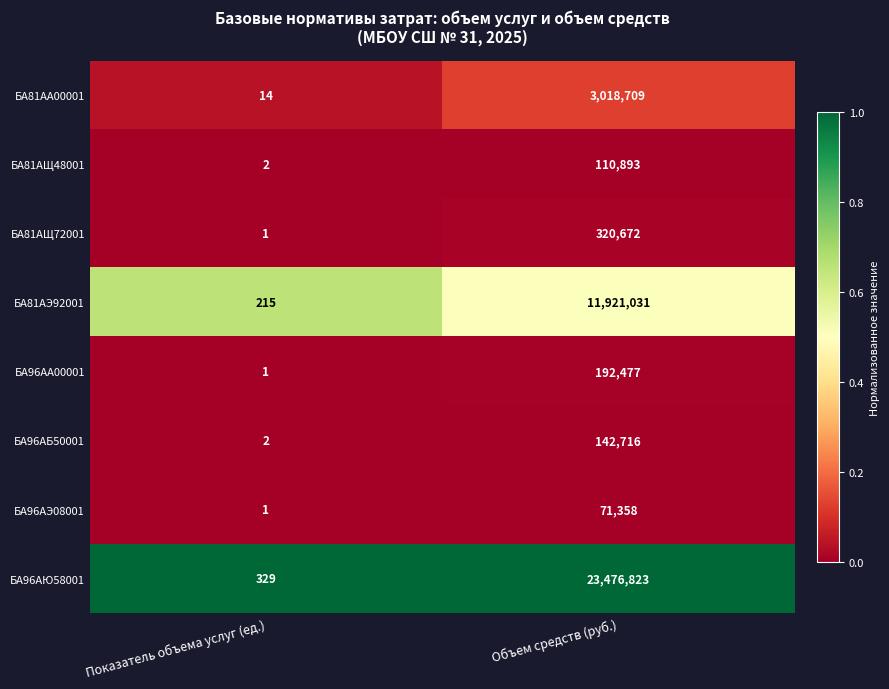

Reading left to right, what are all the values shown in this chart?

БА81АА00001: 14	3018709
БА81АЩ48001: 2	110893
БА81АЩ72001: 1	320672
БА81АЭ92001: 215	11921031
БА96АА00001: 1	192477
БА96АБ50001: 2	142716
БА96АЭ08001: 1	71358
БА96АЮ58001: 329	23476823